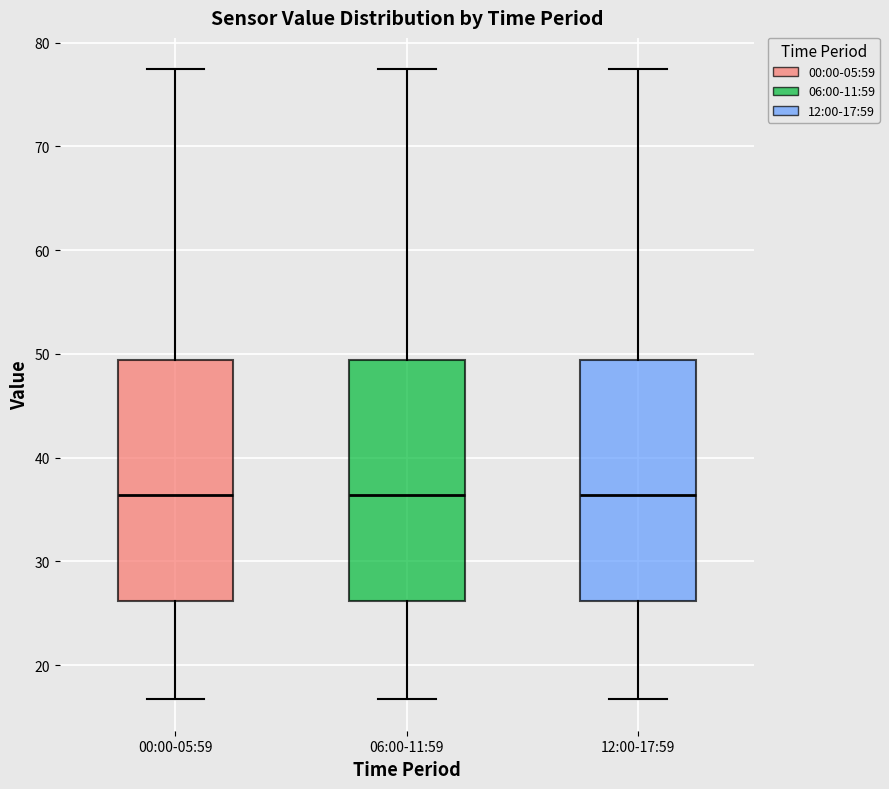

Reading left to right, transcribe this box plot: for each box, give where its median line is, the range the box spans, and where its two whiskers end, as read against the y-axis. The values are not printed on the chart, so give them approximately, as read against the axis.

00:00-05:59: median 36, box 26 to 49, whiskers 17 to 77
06:00-11:59: median 36, box 26 to 49, whiskers 17 to 77
12:00-17:59: median 36, box 26 to 49, whiskers 17 to 77